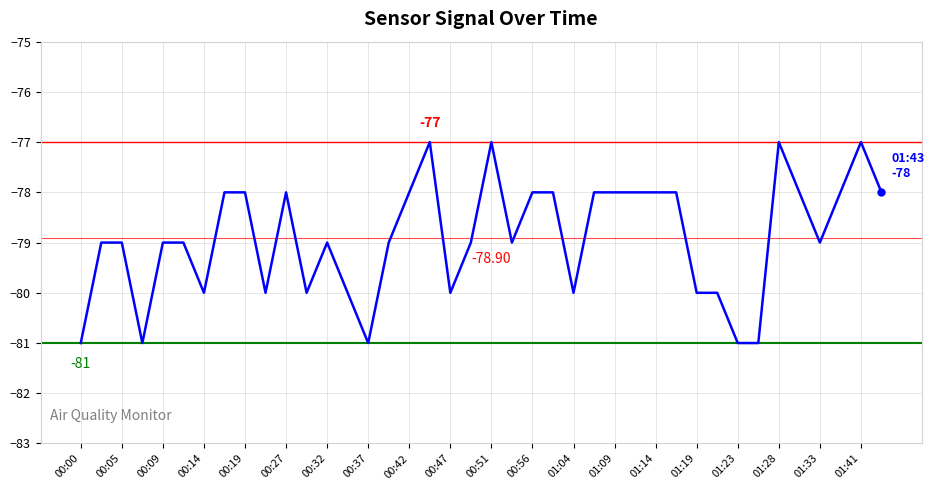

What is the average value?

-79